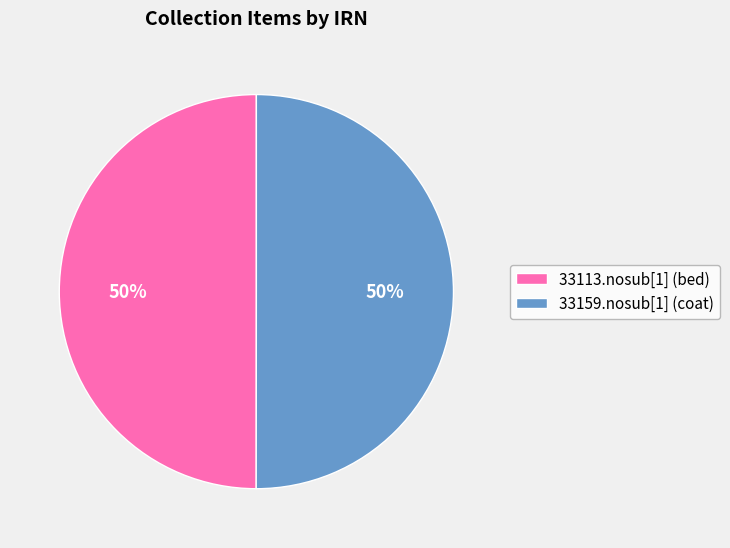

To the nearest percent, what percentage of the pie is 33113.nosub[1] (bed)?

50%